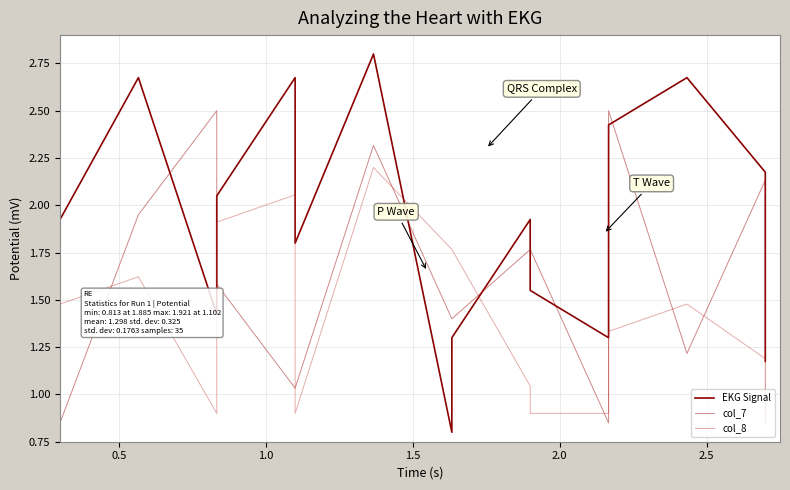

How many times do EKG Signal and col_7 cross each other?

8